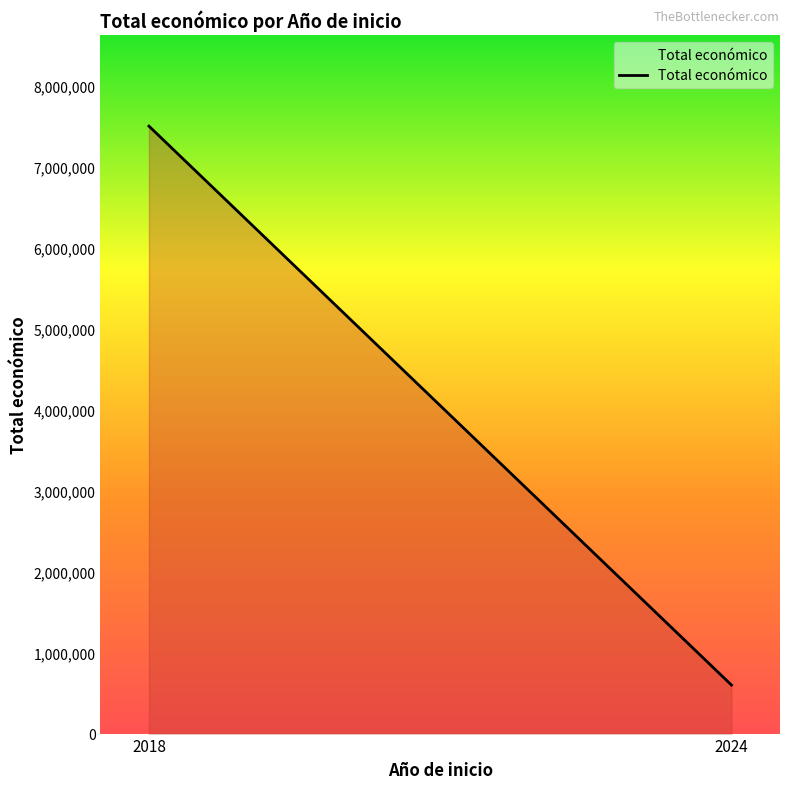

What is the sum of all values?

8097961